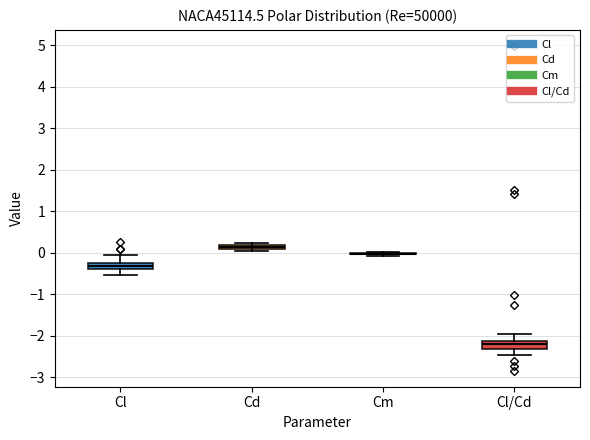

Where is the lower edge of the box for Cl/Cd on the y-axis? The values are not printed on the chart, so give them approximately, as read against the axis.

-2.3